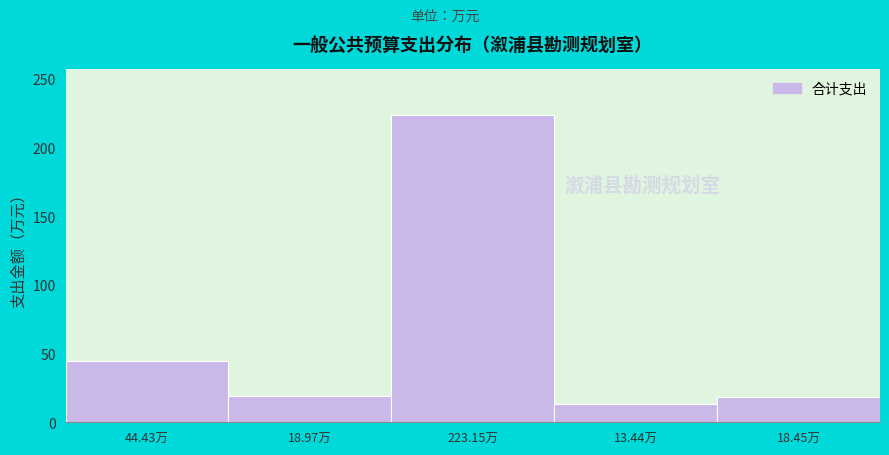

At which category does the chart reach its peak across all series?

223.15万